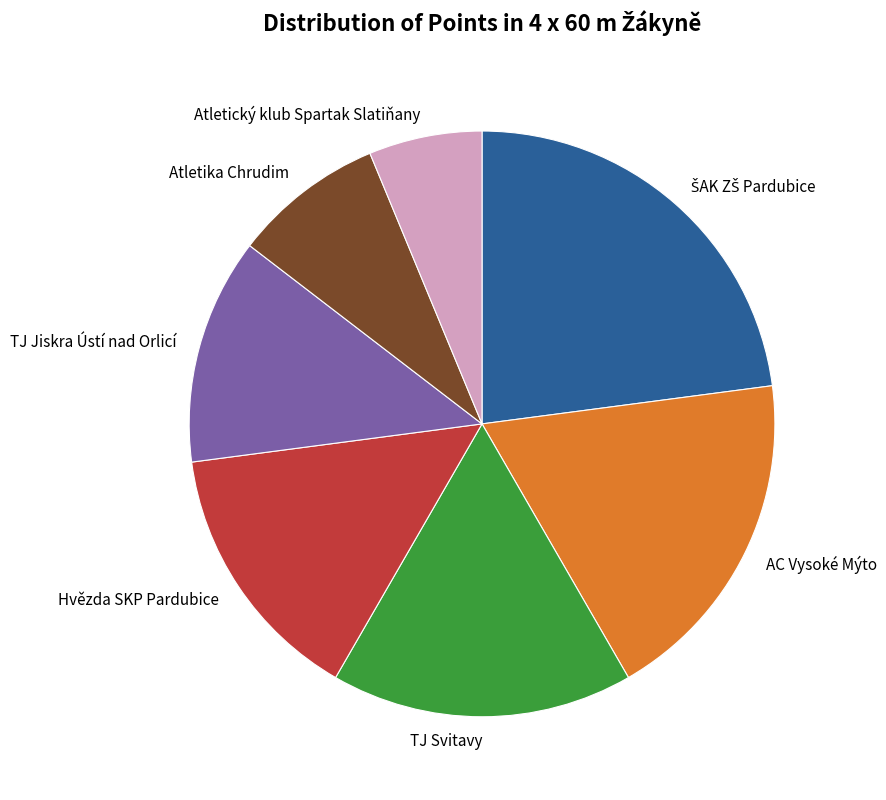

Is it true that TJ Svitavy is 17% of the pie?

True